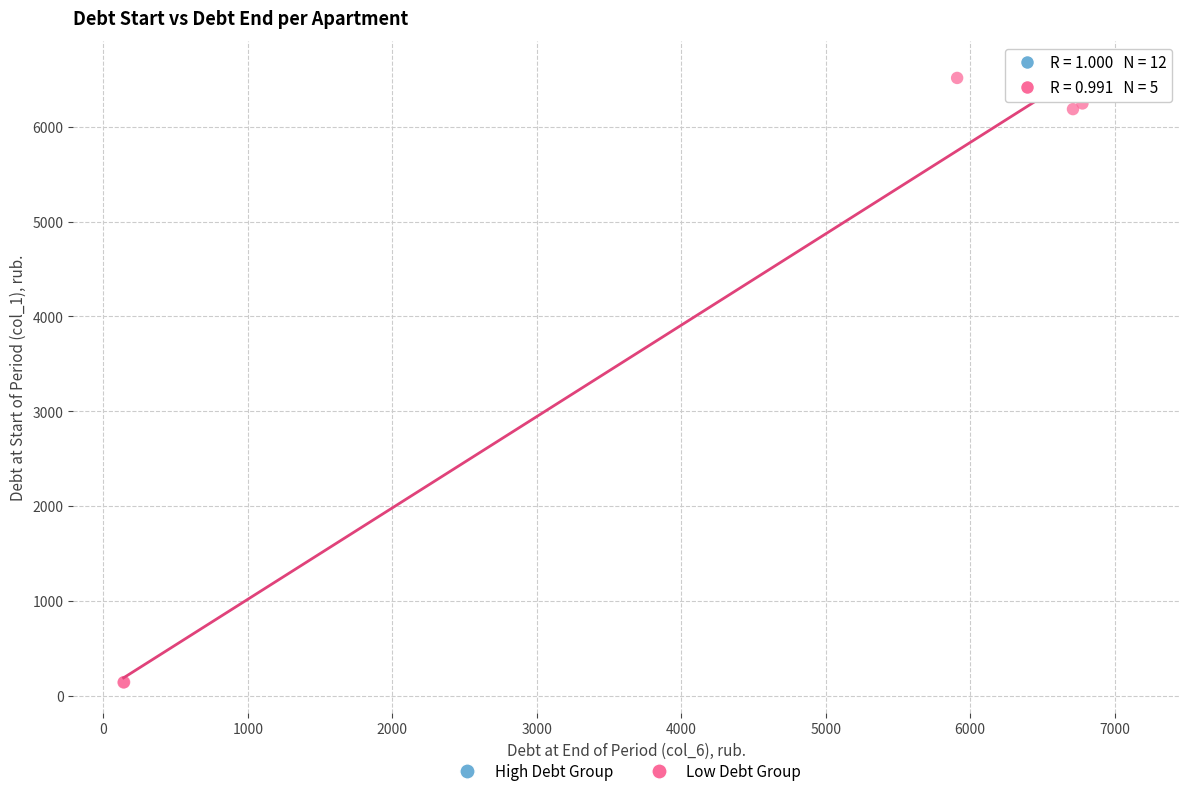

Which series reaches the minimum Y coordinate?

Low Debt Group